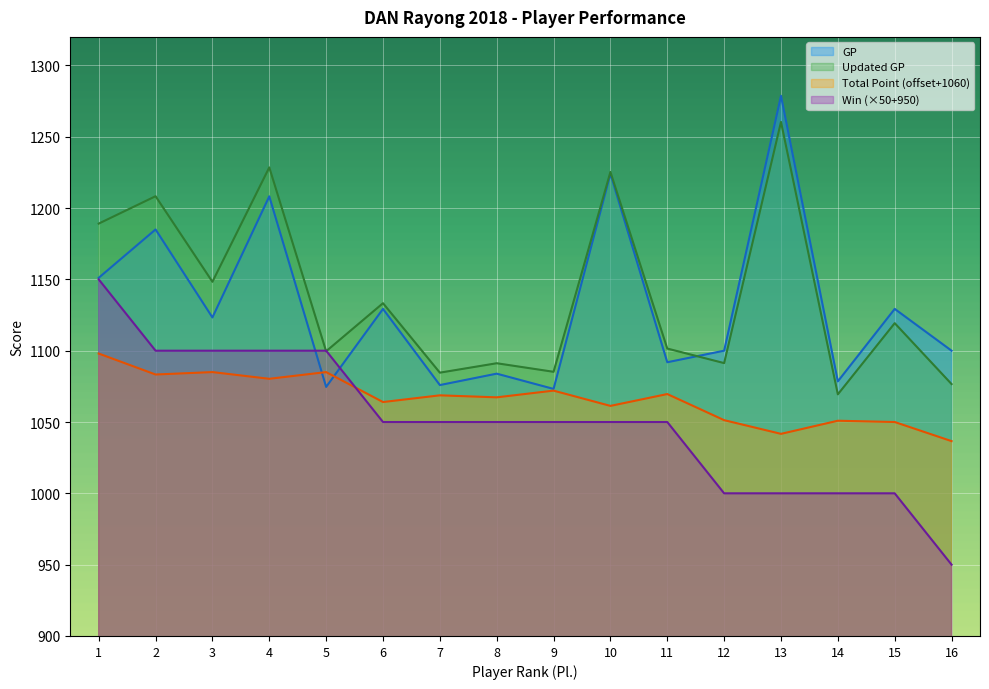

Between 15 and 8, which is larger?

15